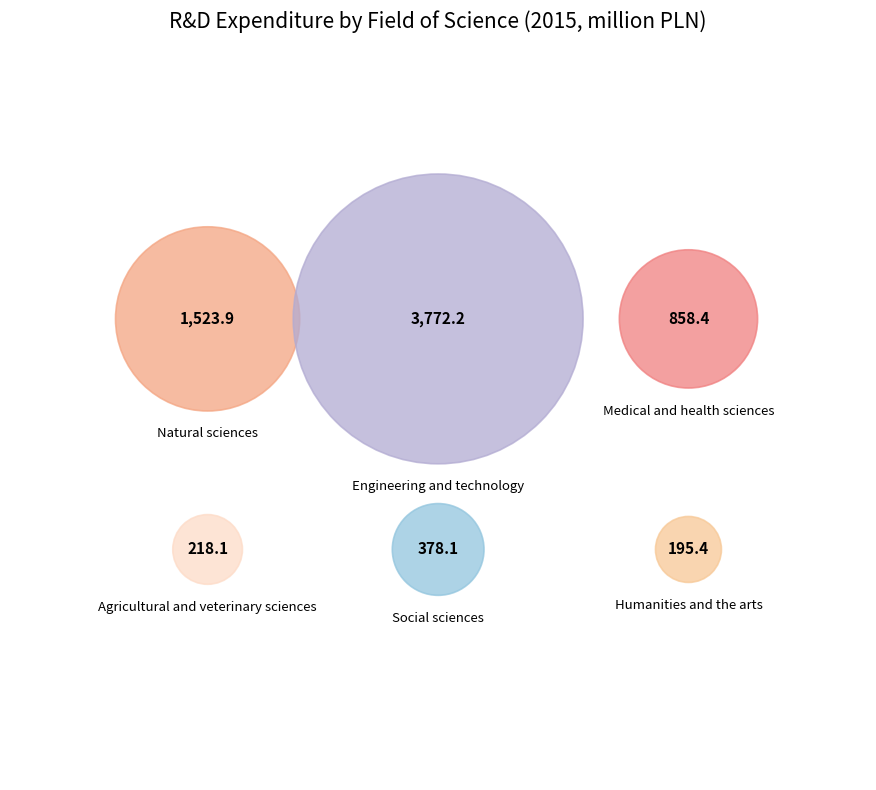

To the nearest percent, what percentage of the pie is Humanities and the arts?

3%